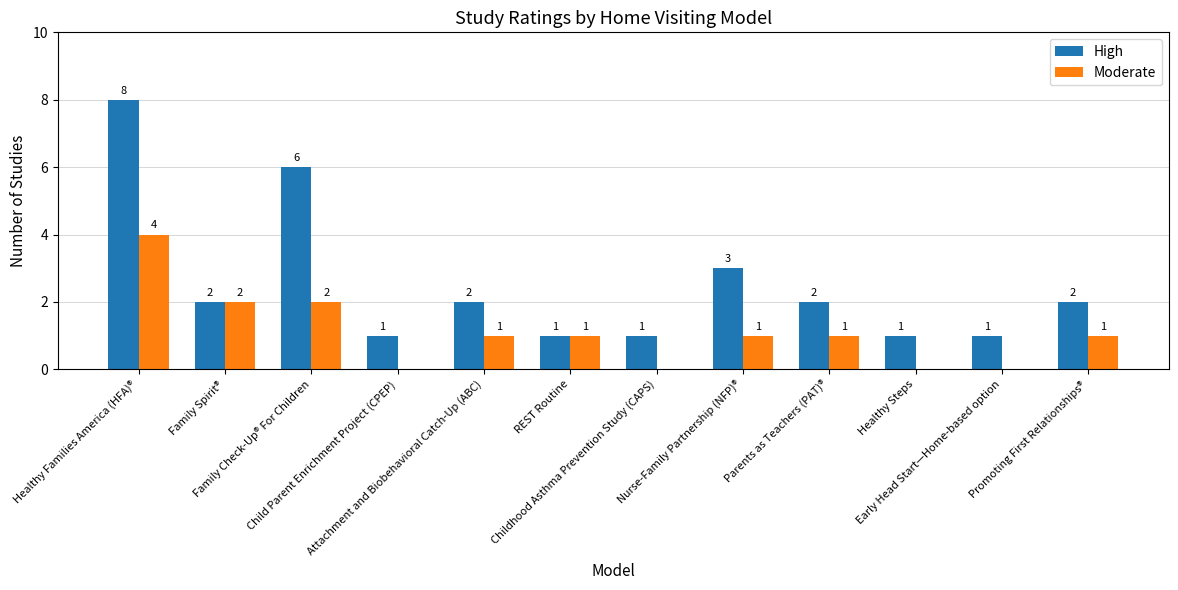

Reading left to right, what are all the values shown in this chart?

High: 8	2	6	1	2	1	1	3	2	1	1	2
Moderate: 4	2	2	0	1	1	0	1	1	0	0	1